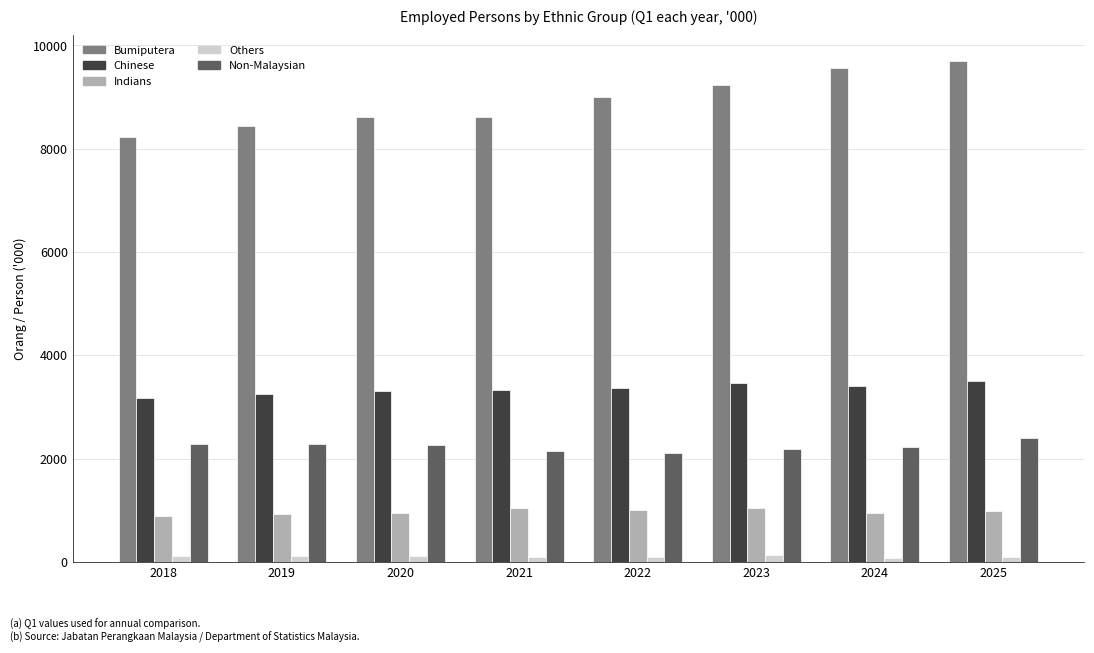

True or false: Indians has a value of 1039.2 at 2023.

True